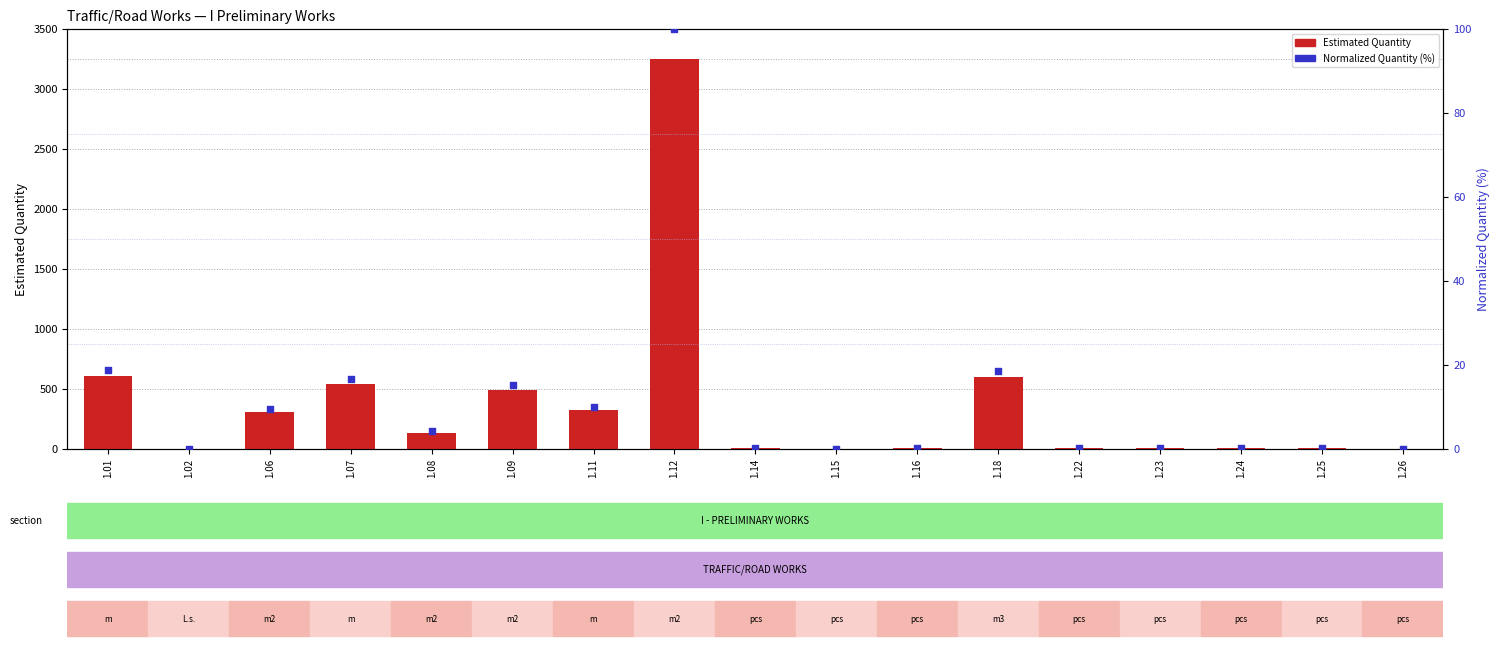

Which series contains the highest Y value?

Estimated Quantity